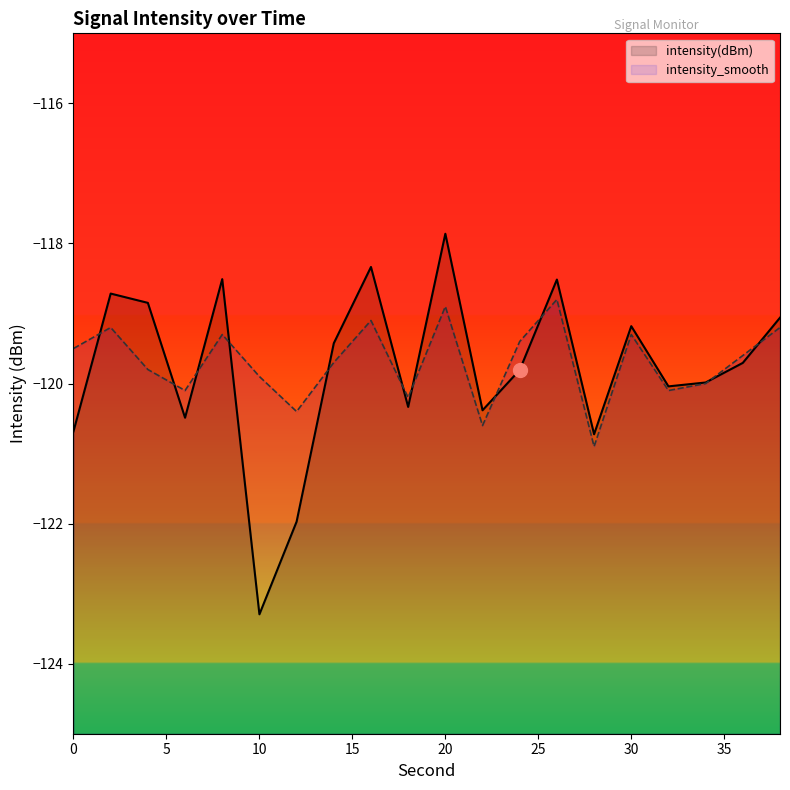

Which series has the largest total across all categories?

intensity_smooth